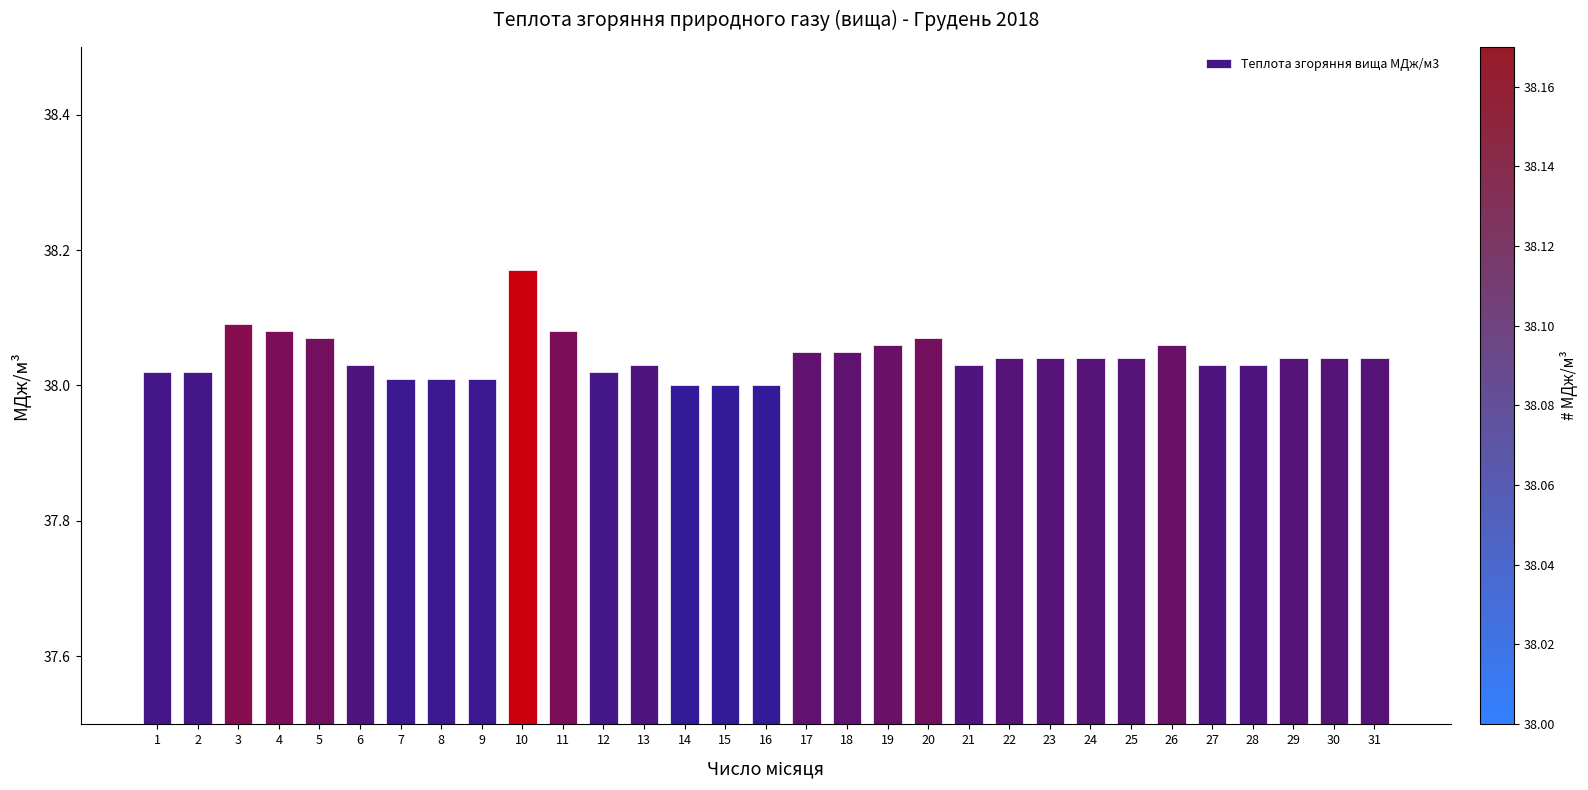

True or false: the data shows 38.0 at 28.

True